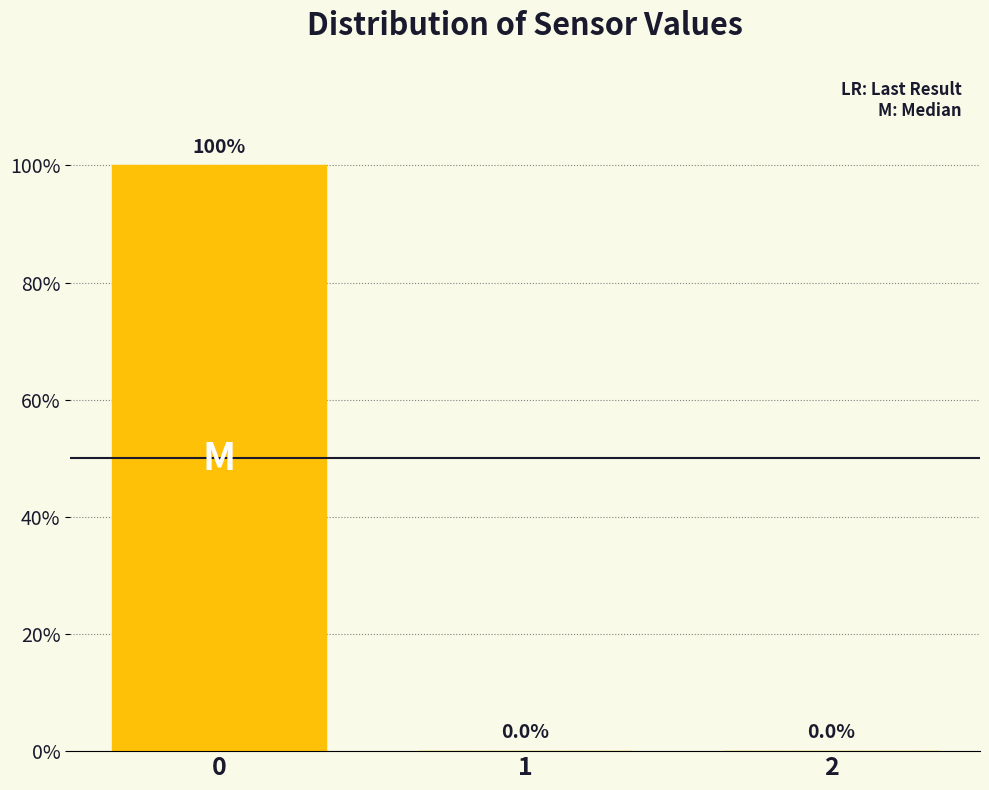

Reading left to right, list every bar in this chart as the range it spans on the x-axis followed by its height.

-0.5 to 0.5: 100.0
0.5 to 1.5: 0.0
1.5 to 2.5: 0.0